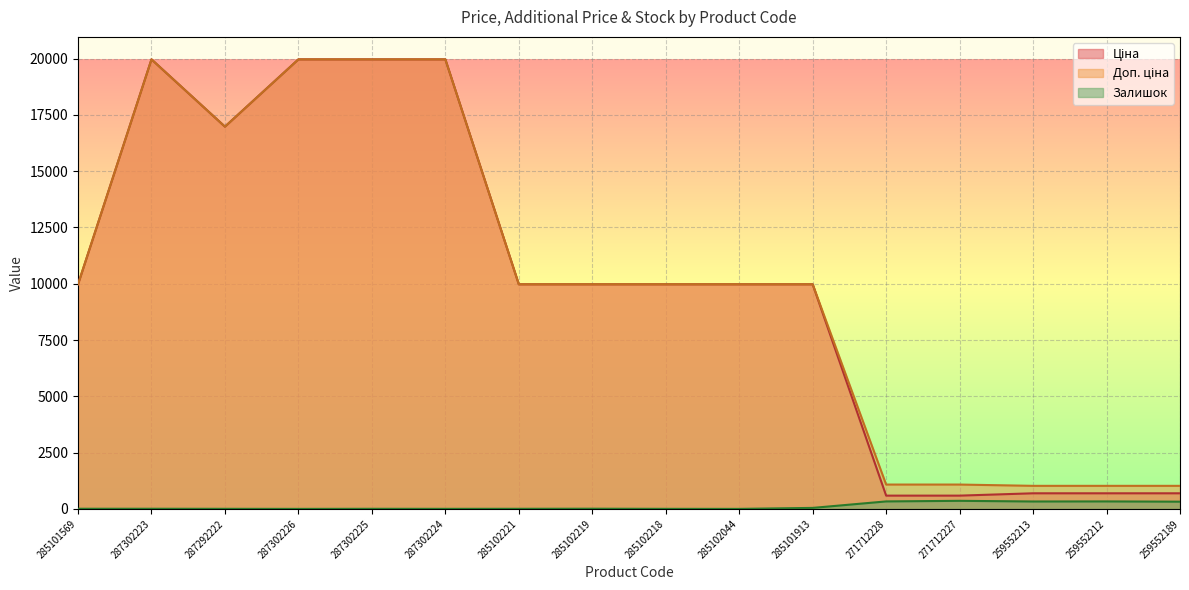

Which category has the lowest value across all series?

287302226